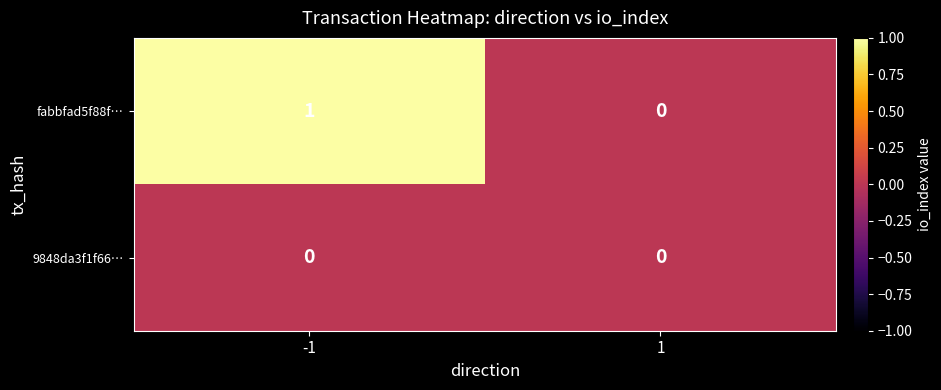

The 9848da3f1f66… series shows 0 at 1. True or false?

True